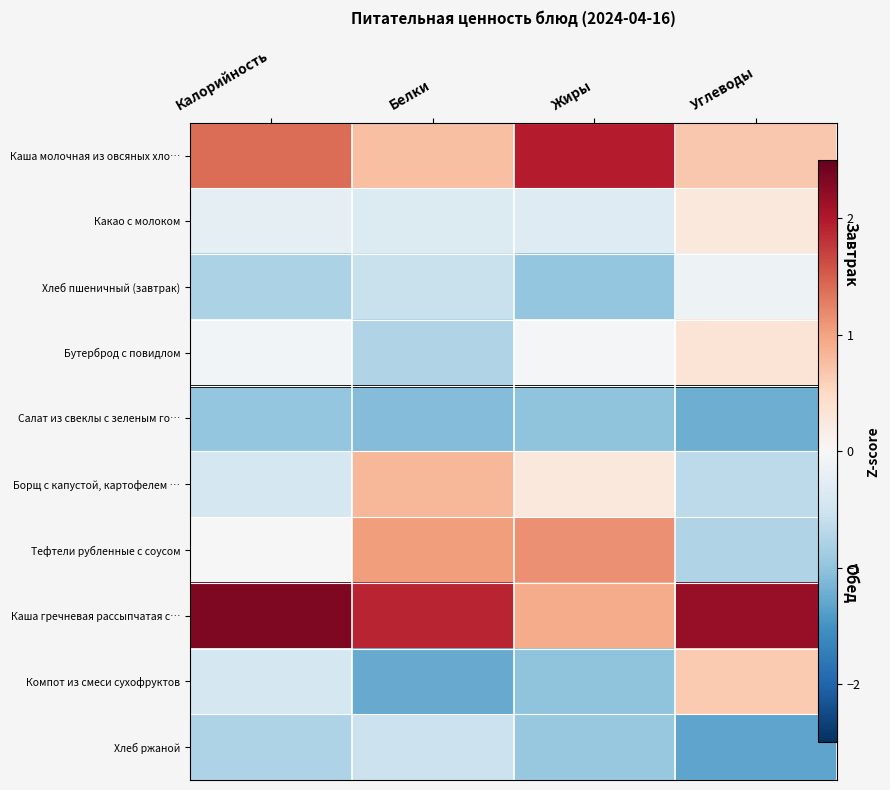

Between Калорийность and Белки, which is larger?

Калорийность